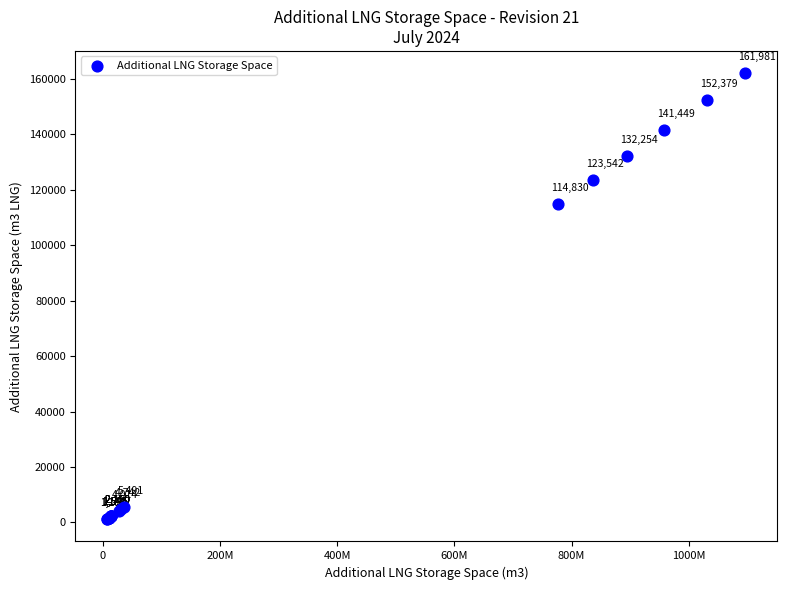

What Y value in the scatter plot is closest to 81582?

114830